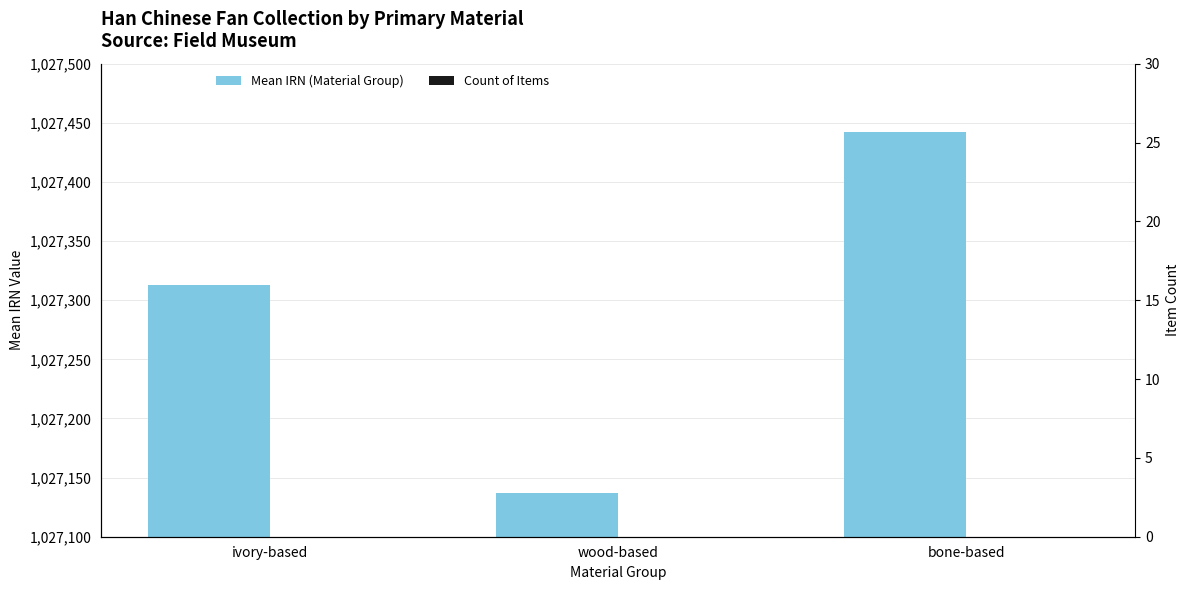

What is the sum of the Mean IRN (Material Group) values at ivory-based and wood-based?

2054450